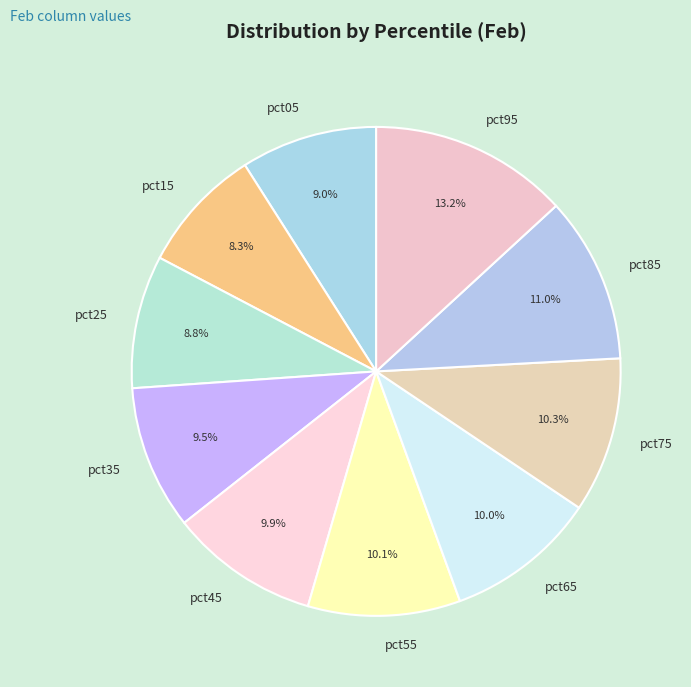

Which slice is the smallest?

pct15